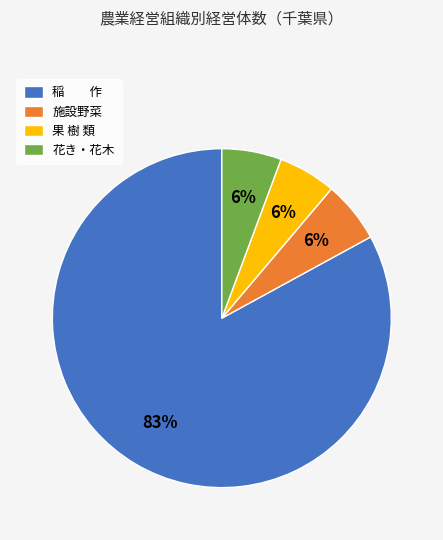

What is the ratio of the value at 花き・花木 to the value at 施設野菜?

1.0